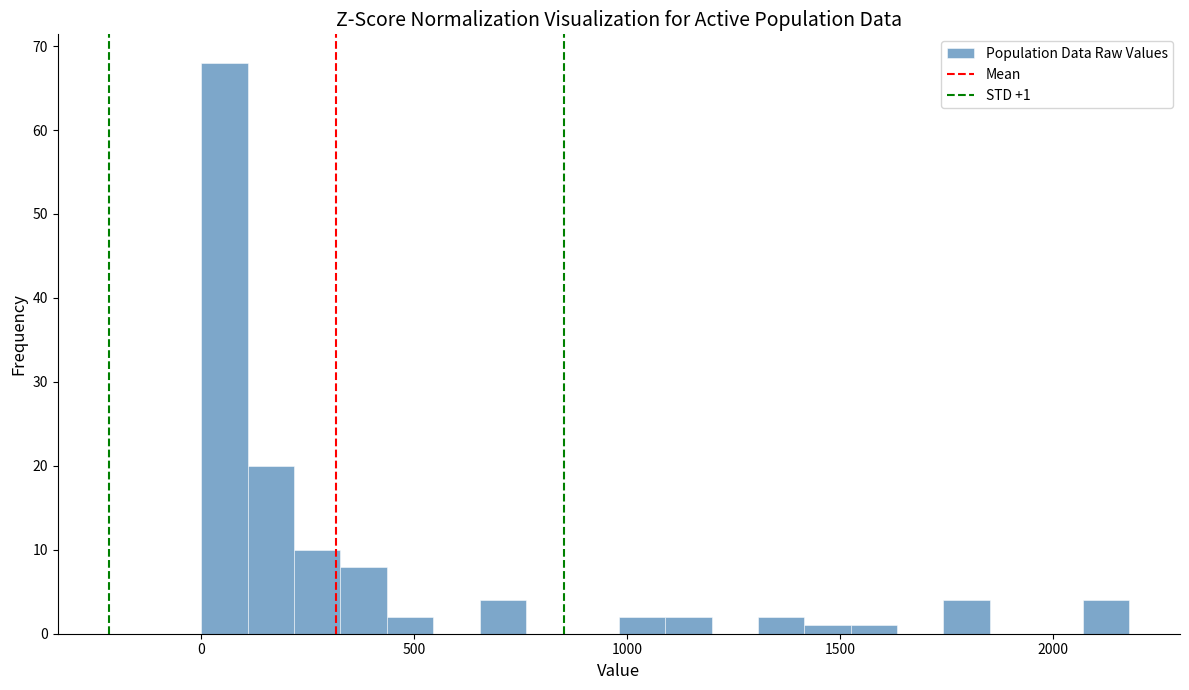

Read against the x-axis, roughly where is the centre of the tallest bar?

50